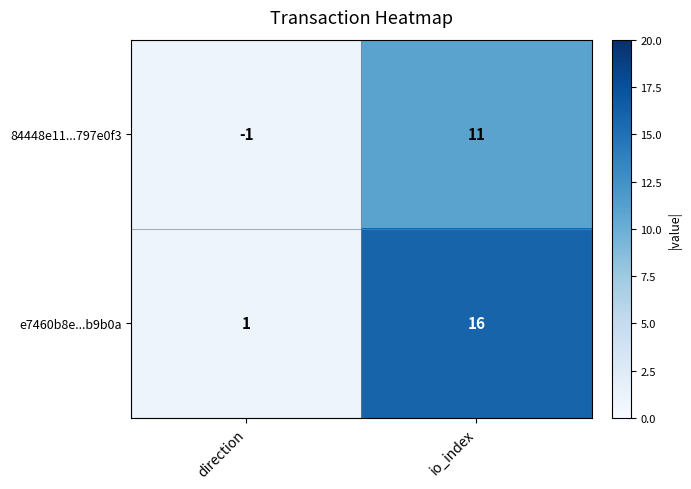

What is the maximum value for 84448e11...797e0f3?

11